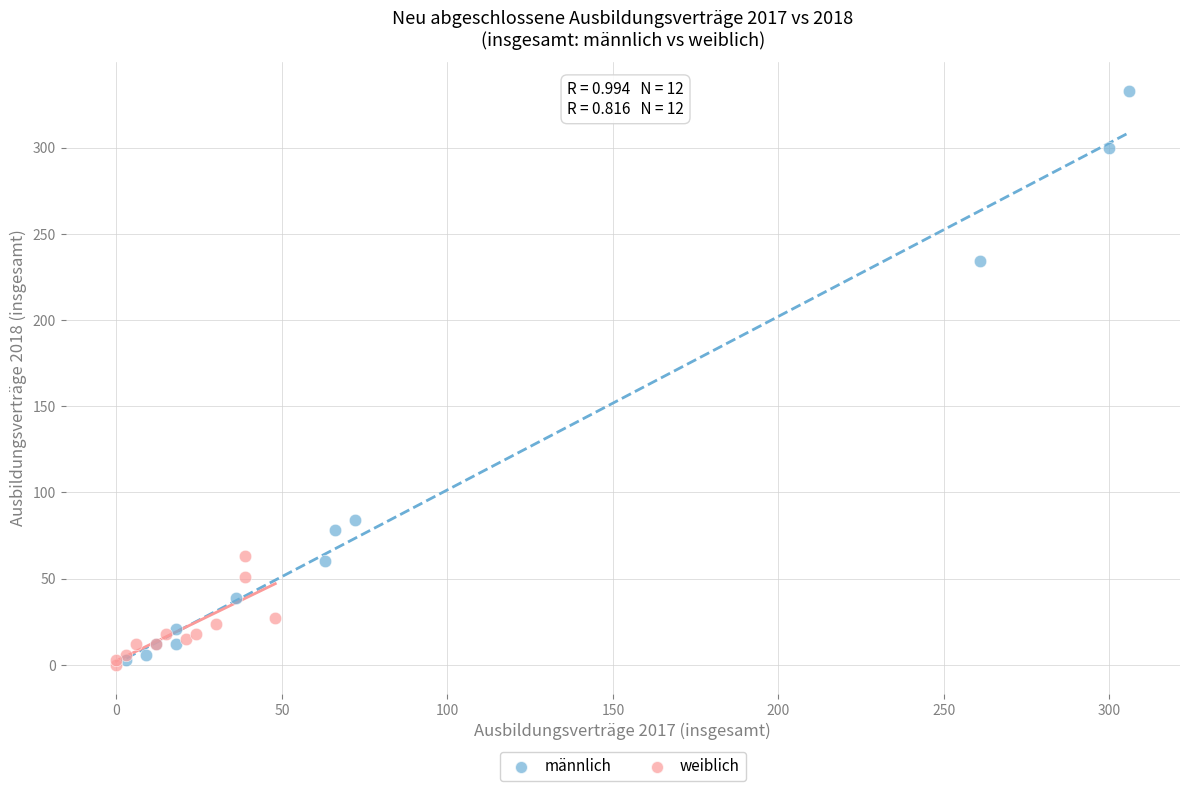

Which series reaches the maximum Y coordinate?

männlich